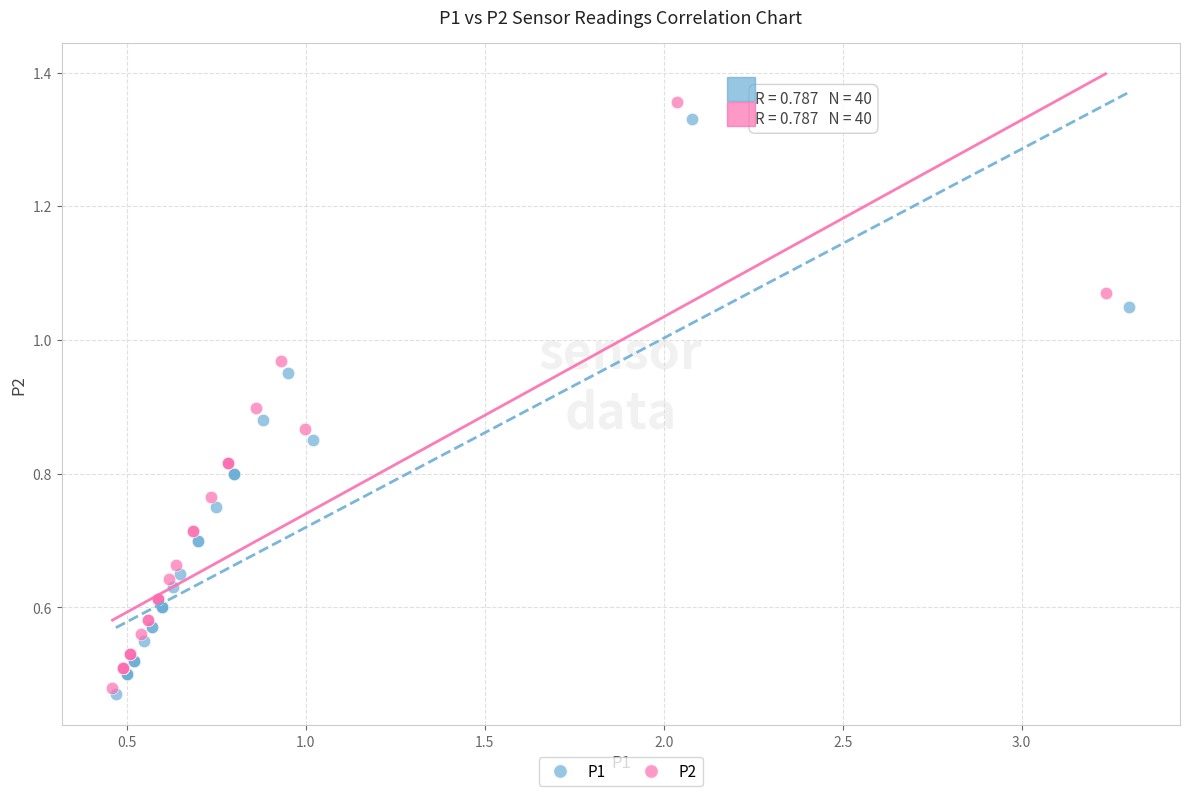

Which series contains the highest Y value?

P2